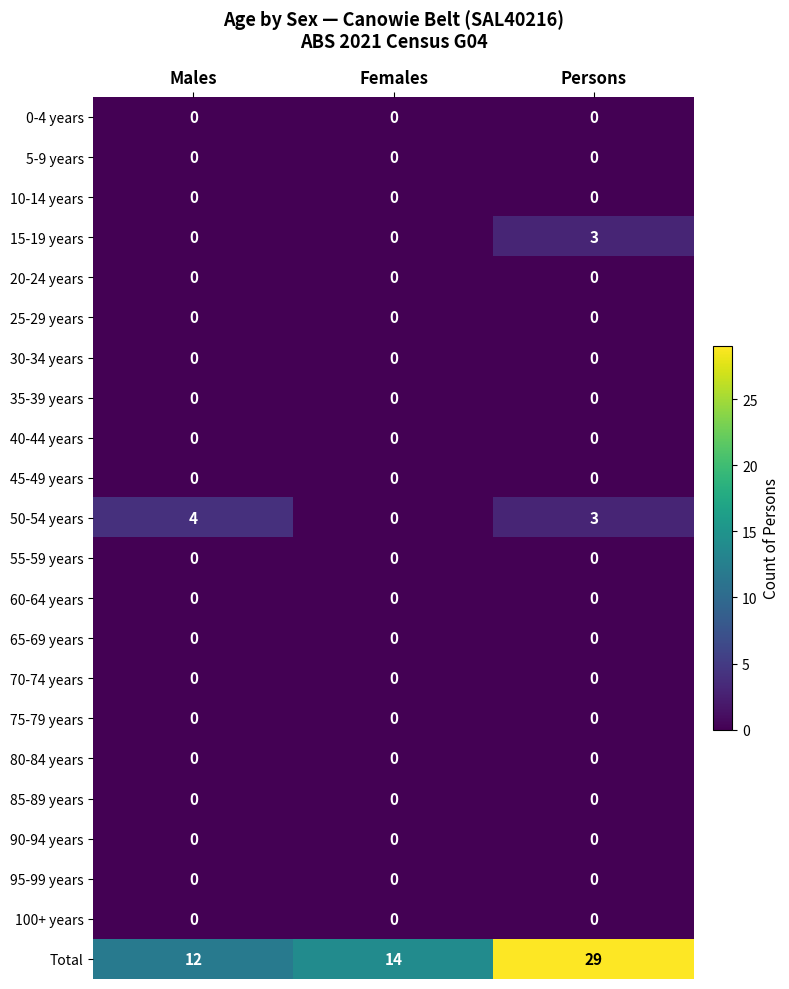

Which series has the largest total across all categories?

Total